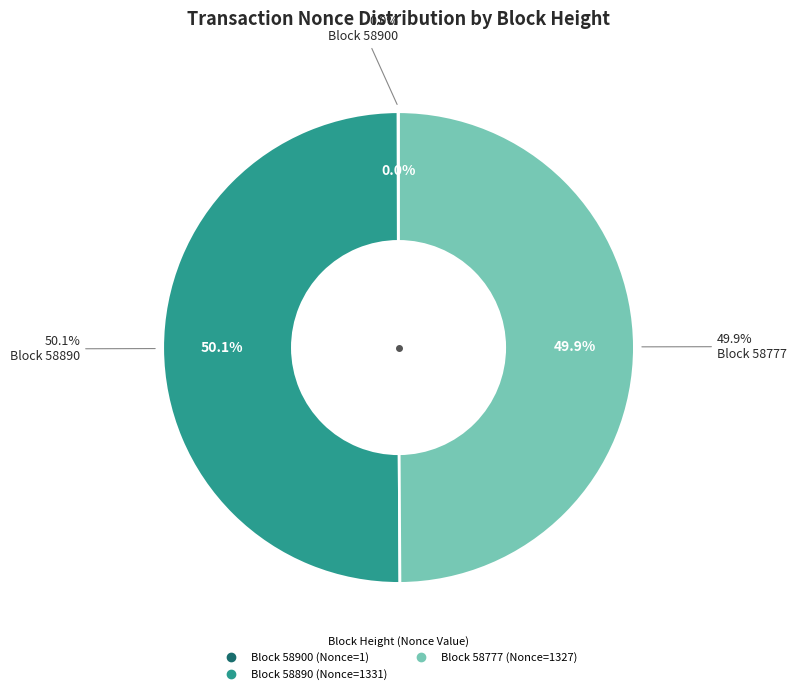

Which category has the biggest portion of the pie?

58890